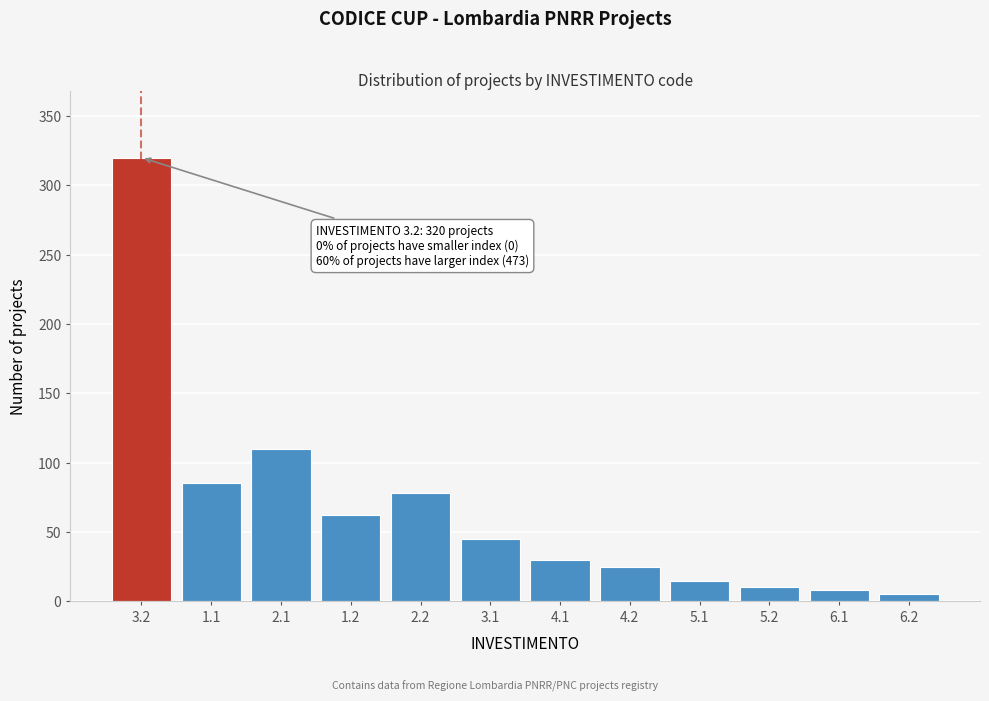

Reading left to right, what are all the values shown in this chart?

3.2=320	1.1=85	2.1=110	1.2=62	2.2=78	3.1=45	4.1=30	4.2=25	5.1=15	5.2=10	6.1=8	6.2=5